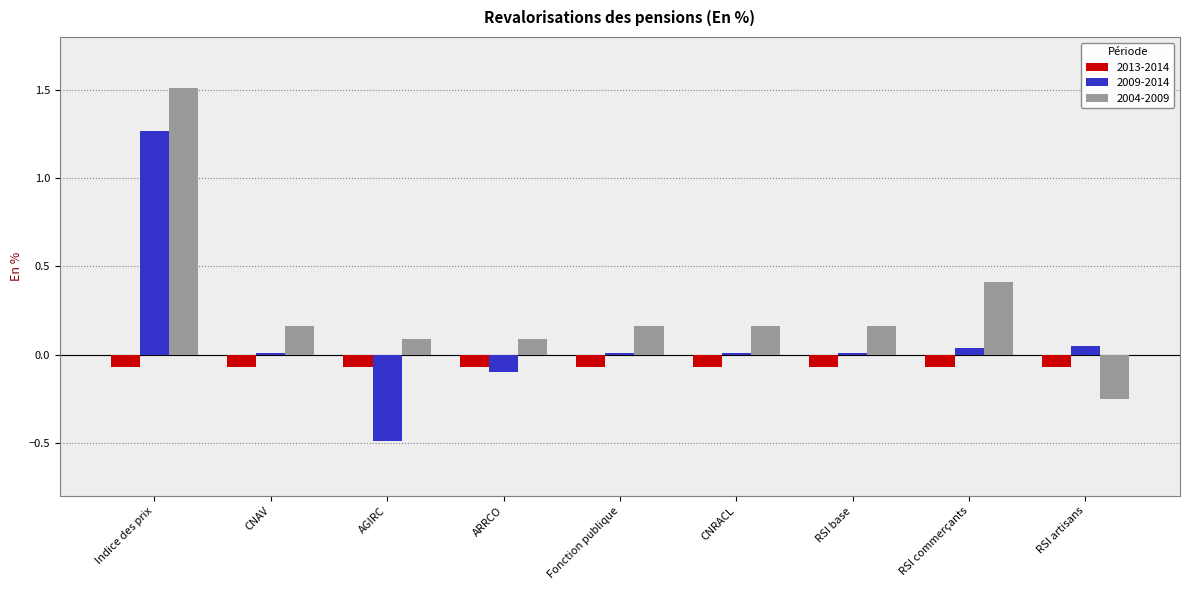

Rank the series by their average value, from lowest to highest.

2013-2014, 2009-2014, 2004-2009